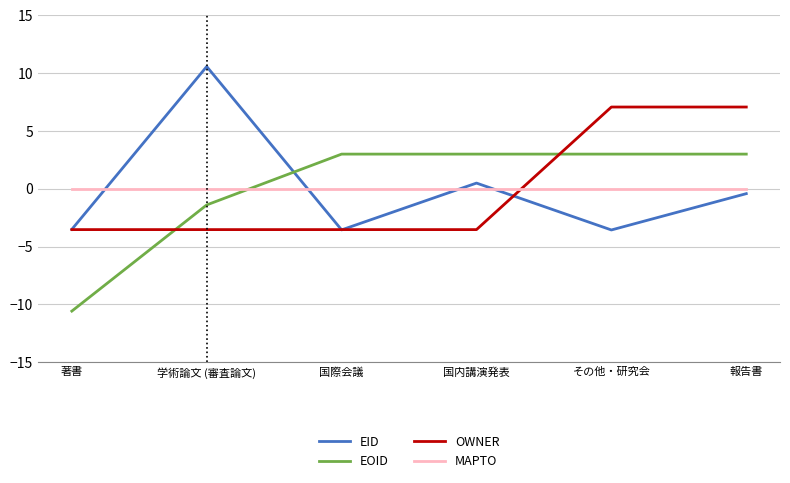

At which category does the chart reach its peak across all series?

学術論文 (審査論文)